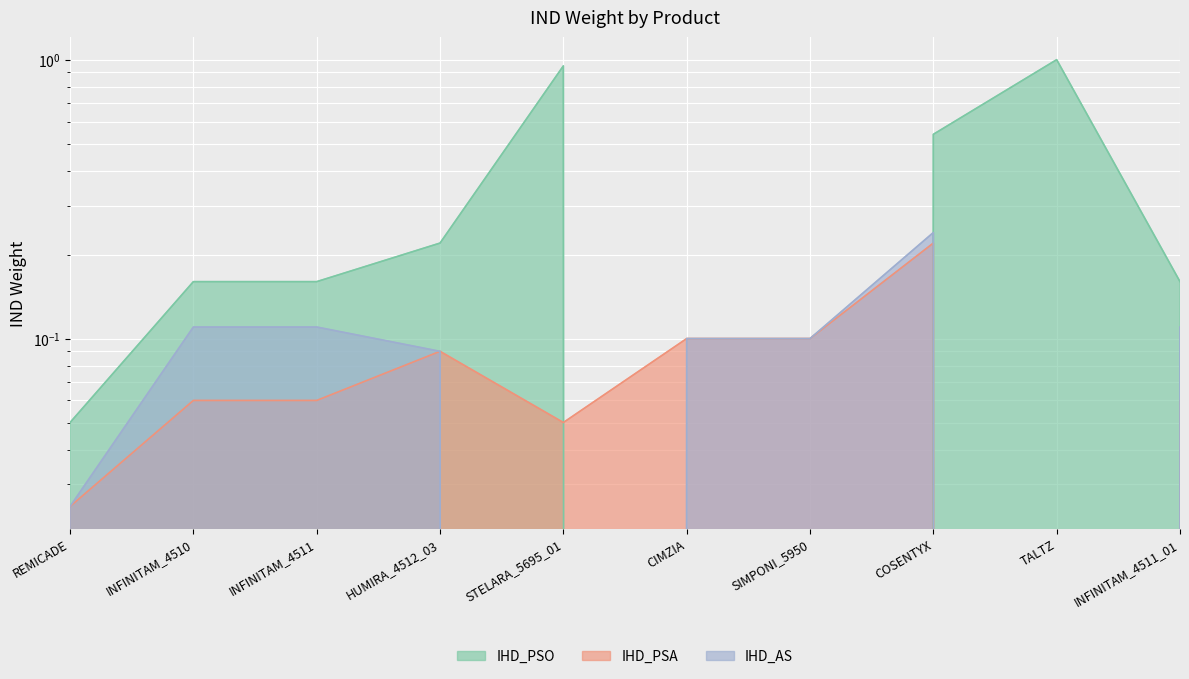

What is the difference between the IHD_PSO values at INFINITAM_4510 and TALTZ?

0.8